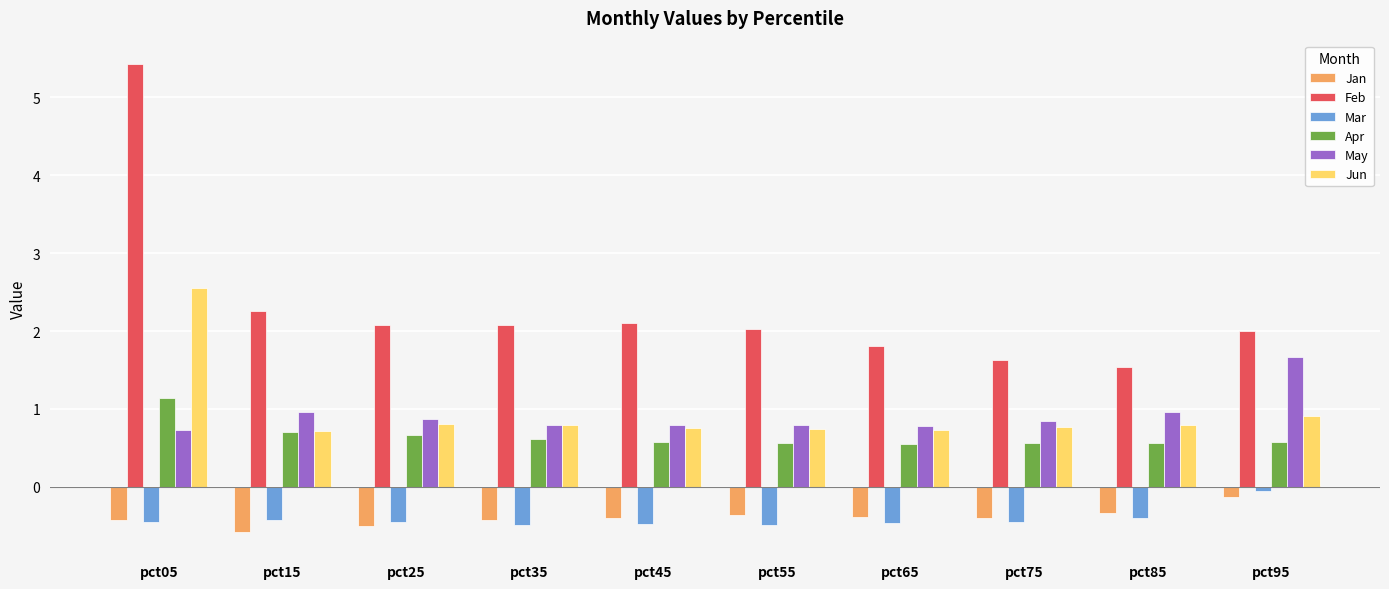

What is the difference between the highest and lowest values at pct85?

1.9